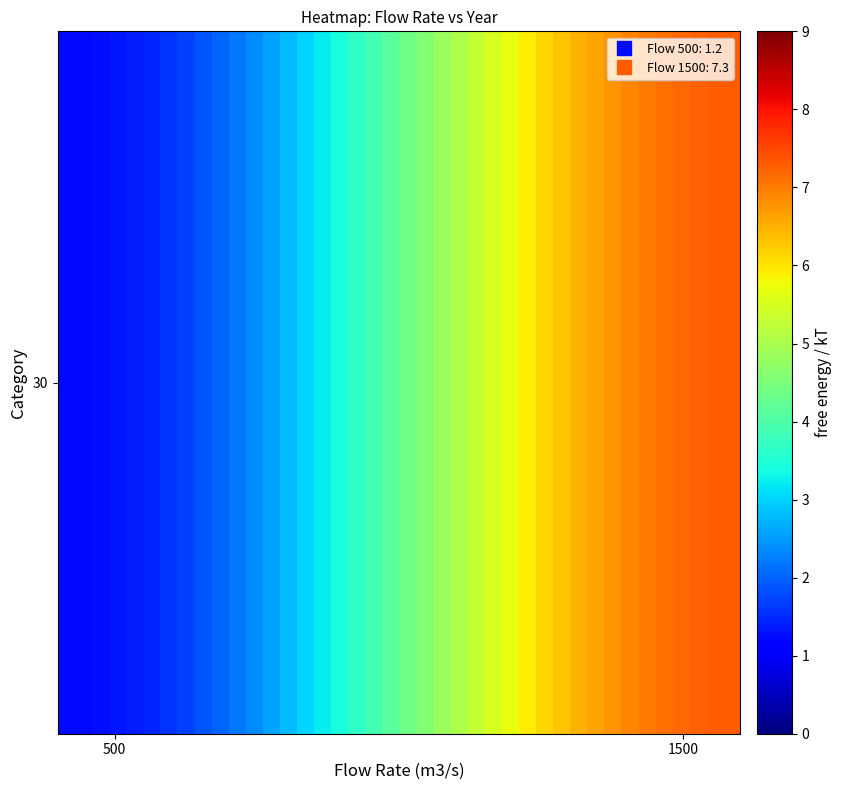

How many categories are shown in the chart?

40